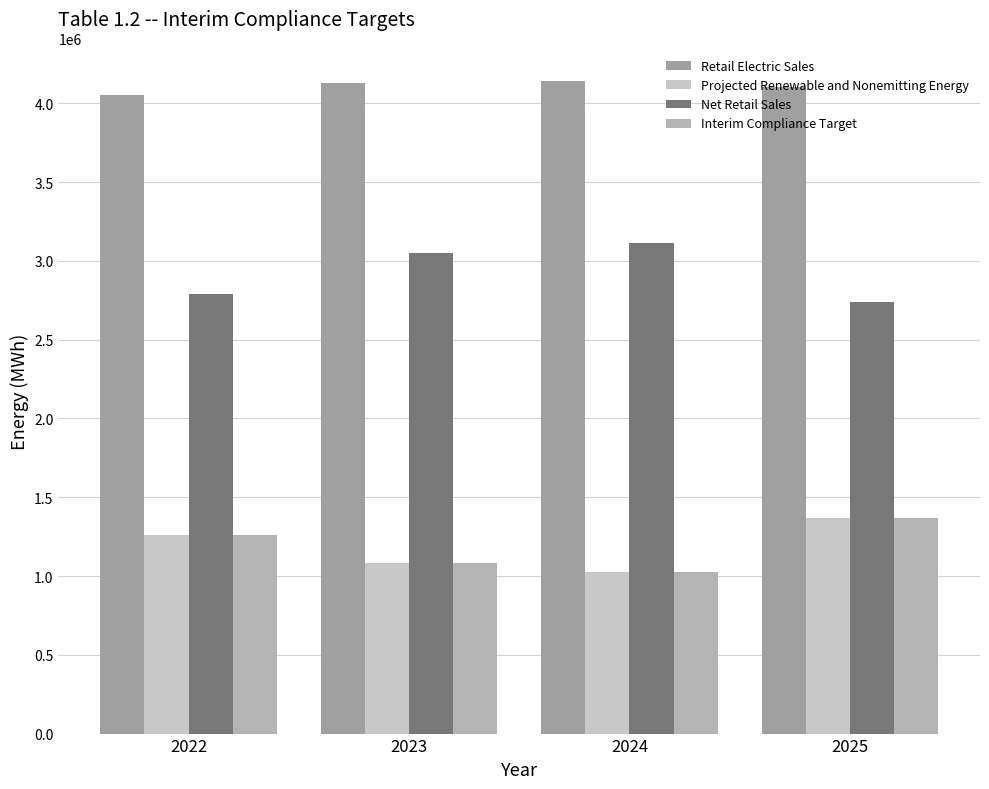

How many bars are there in total?

16